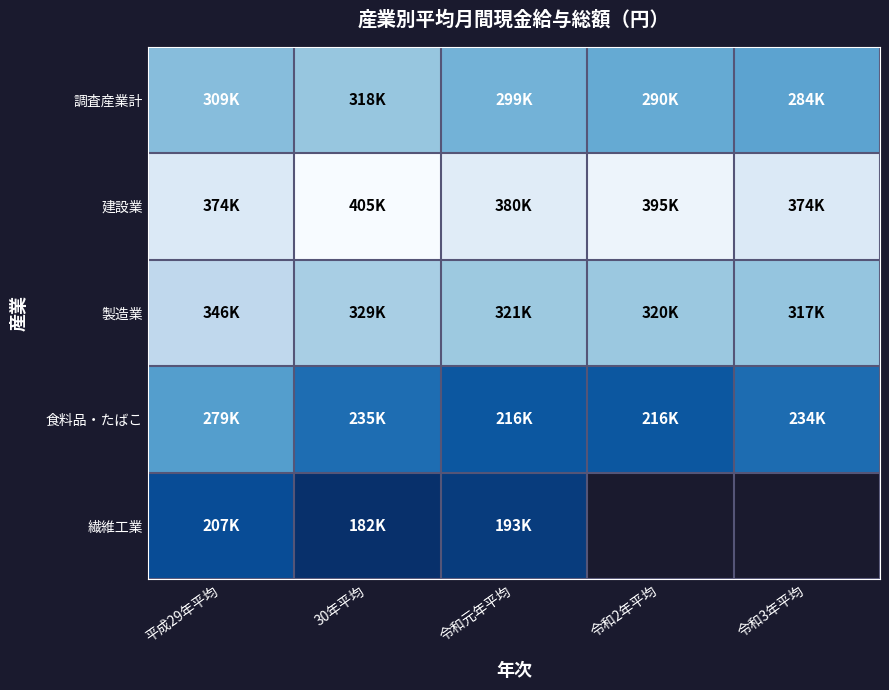

What is the total value across all series at 平成29年平均?

1514193.0